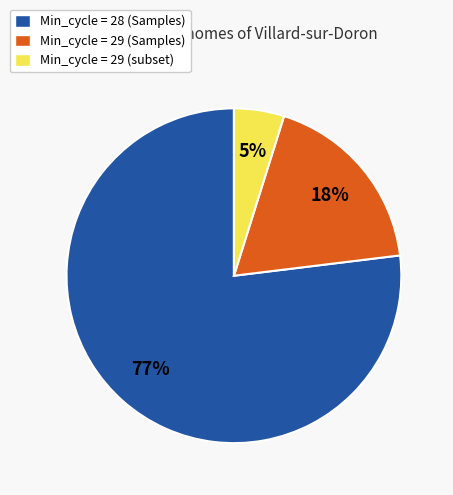

What is the largest slice in the pie chart?

Min_cycle = 28 (Samples)